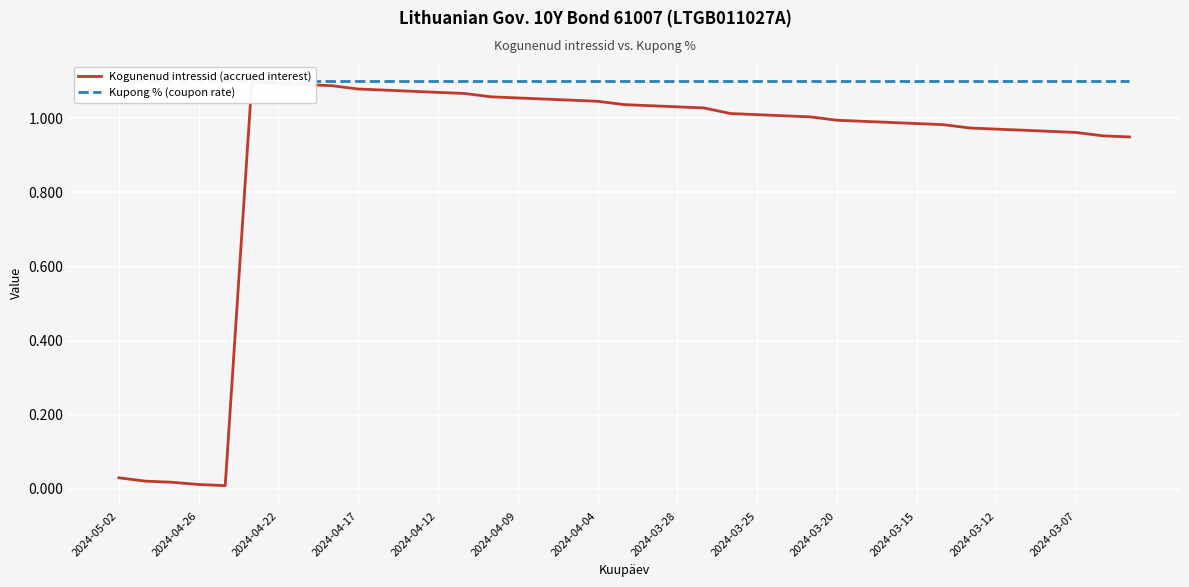

In Kogunenud intressid (accrued interest), how many points are higher than both neighbors (excluding endpoints)?

1